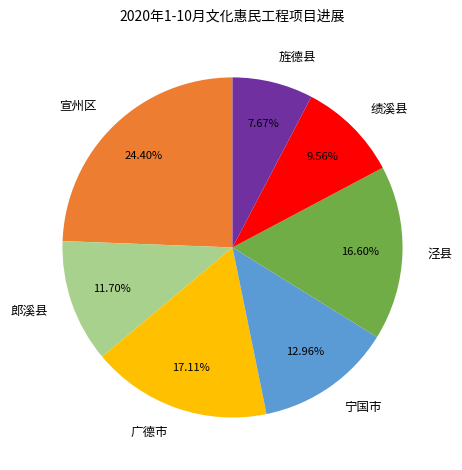

What is the smallest slice in the pie chart?

旌德县